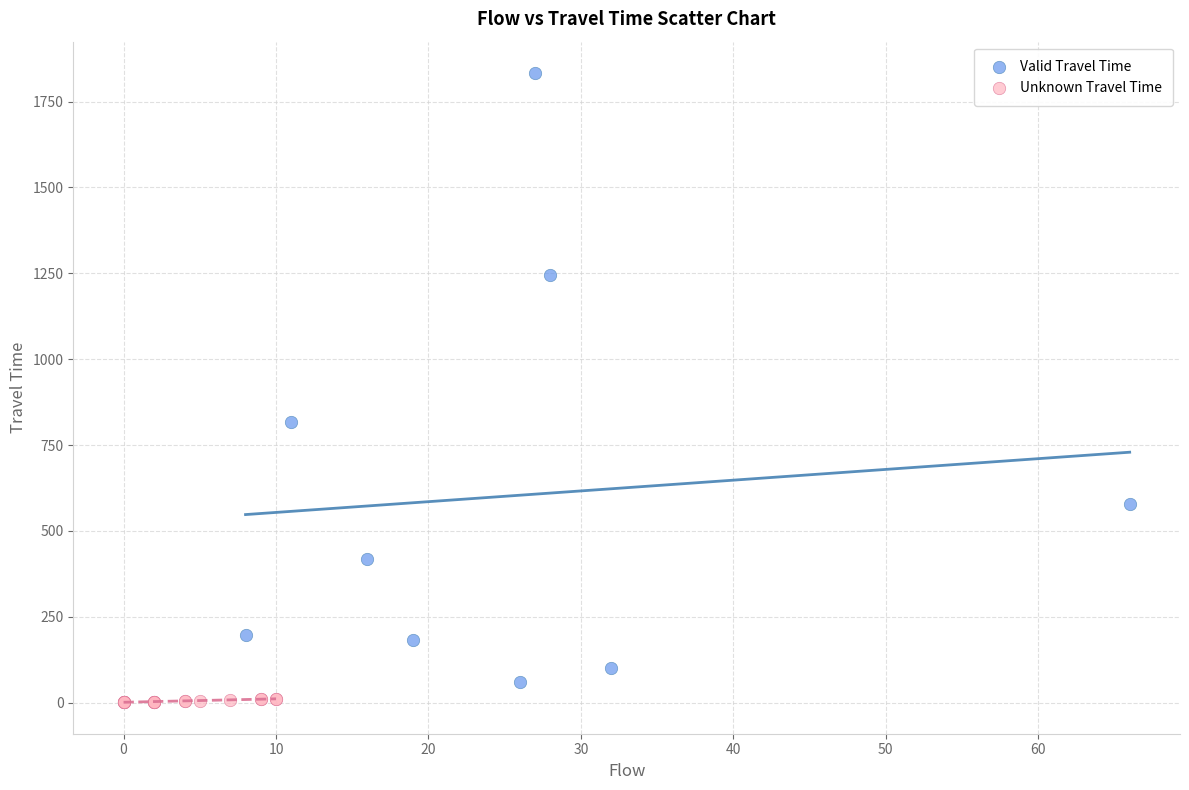

Which series contains the highest Y value?

Valid Travel Time